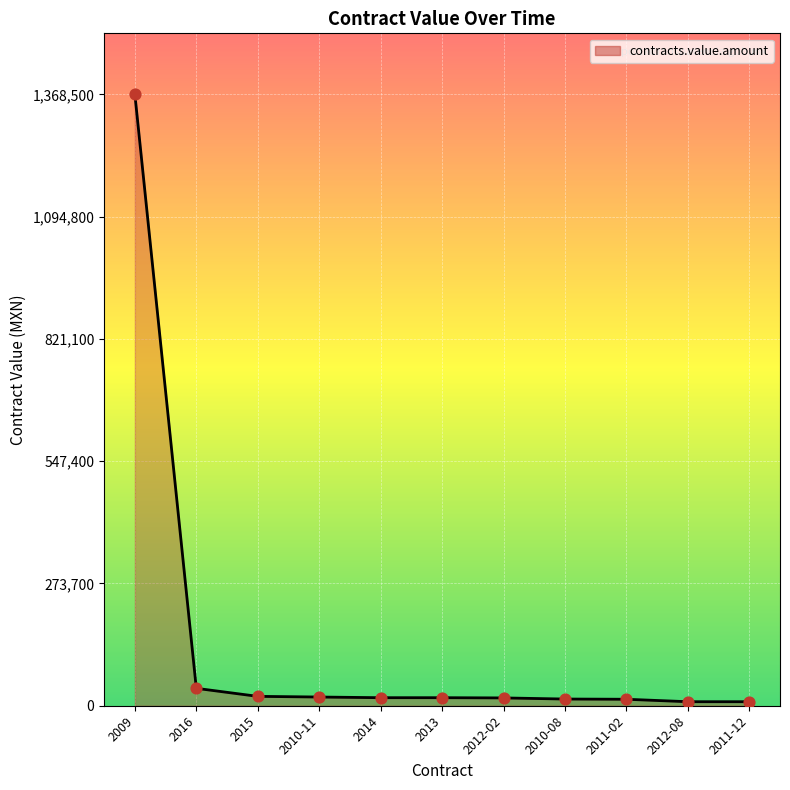

What is the change in value from 2013 to 2010-08?

-3000